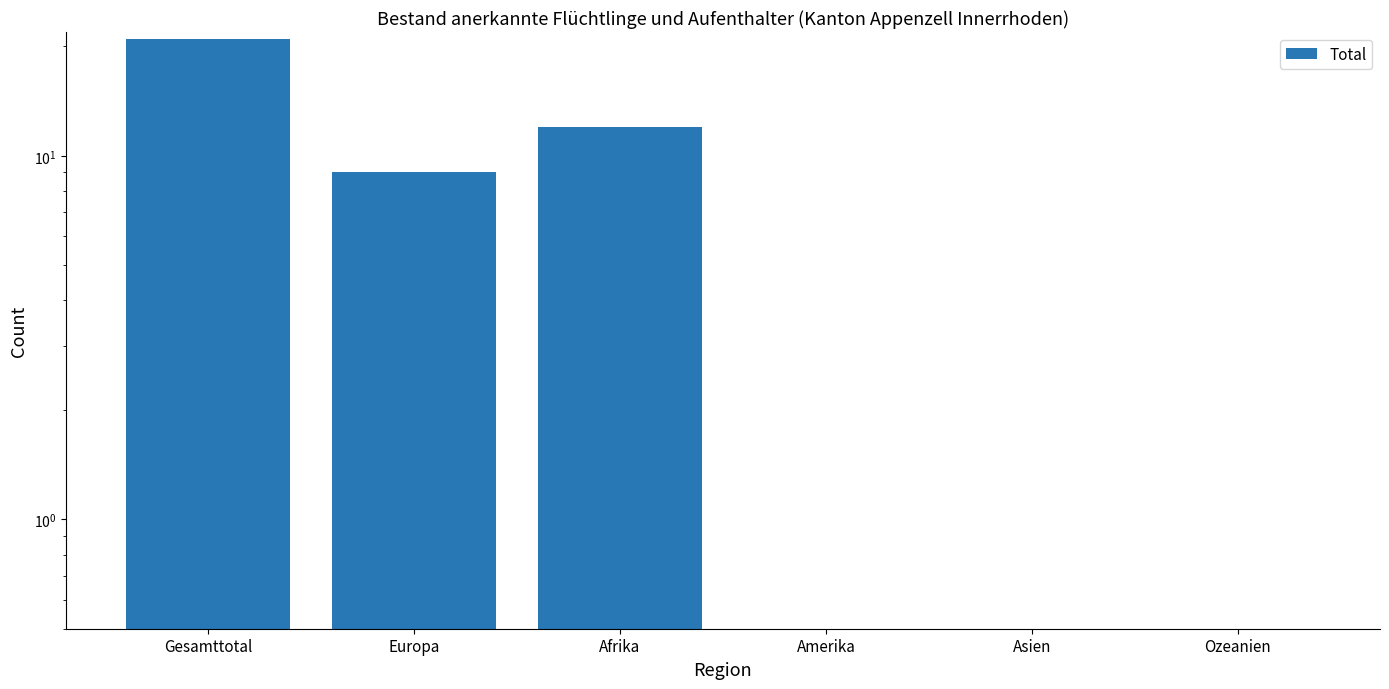

What position from the left is Europa?

2